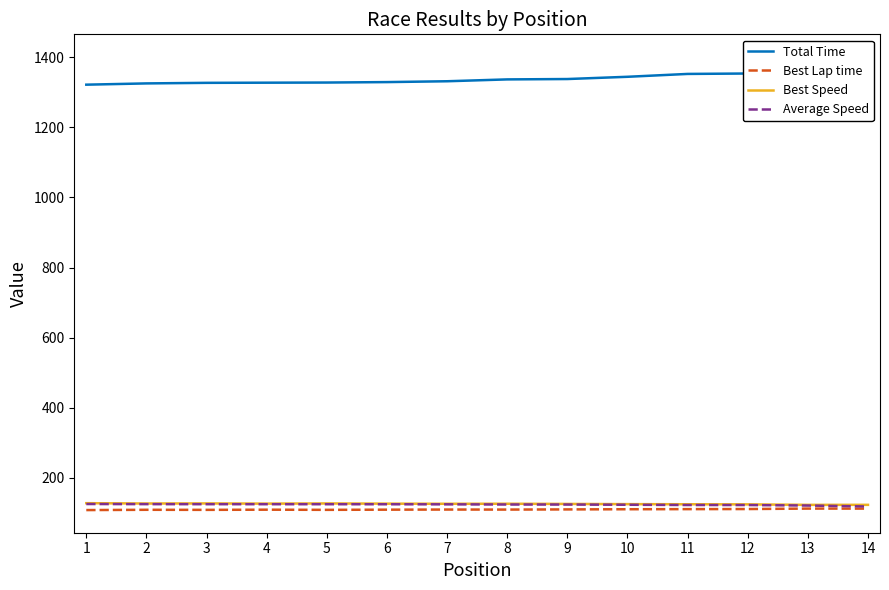

What is the maximum value for Best Speed?

127.7